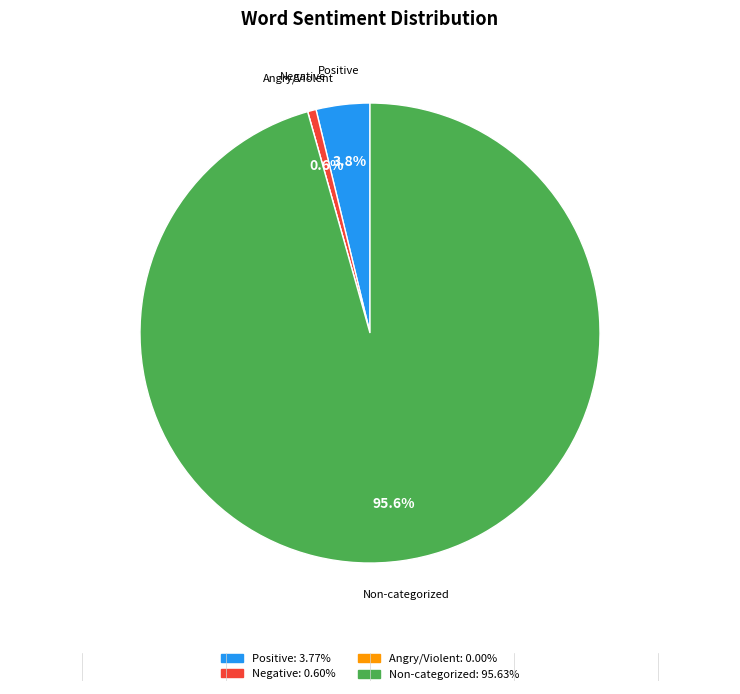

Is there any slice that represents more than half of the pie?

Yes